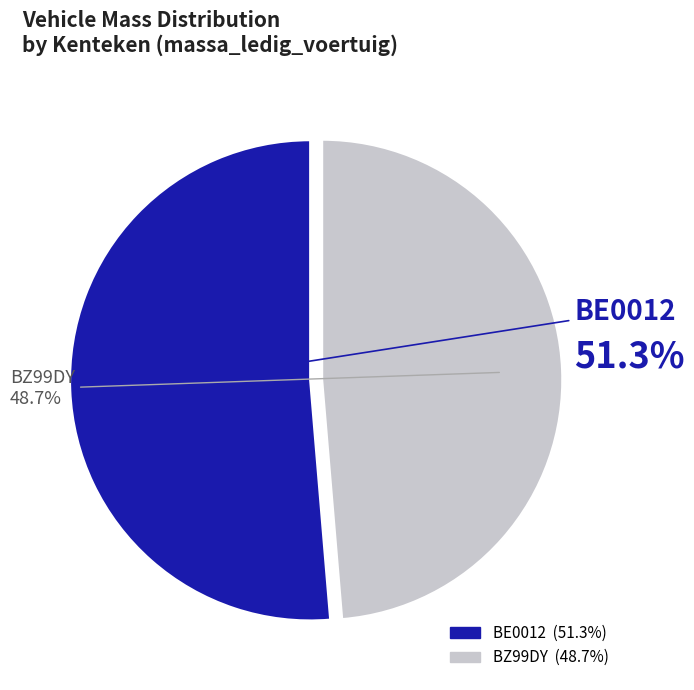

What is the ratio of the value at BZ99DY to the value at BE0012?

0.9